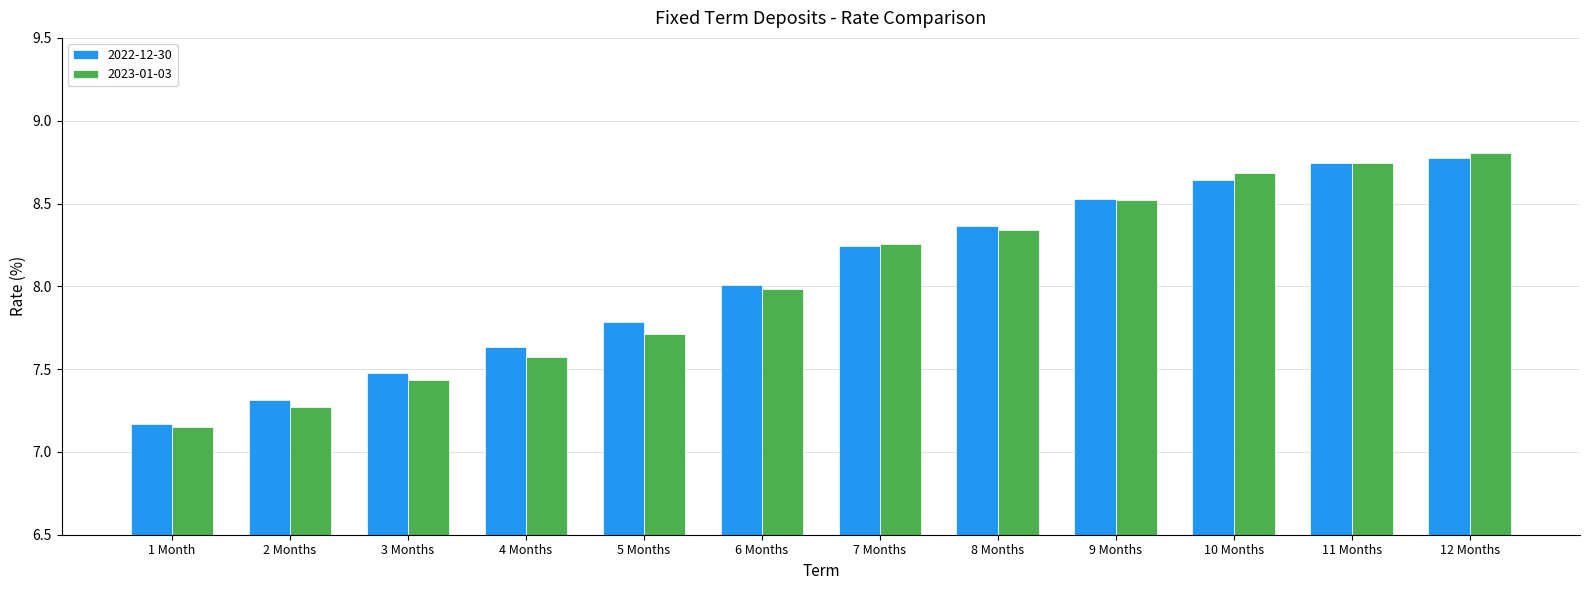

List the series in order of their peak value, lowest first.

2022-12-30, 2023-01-03